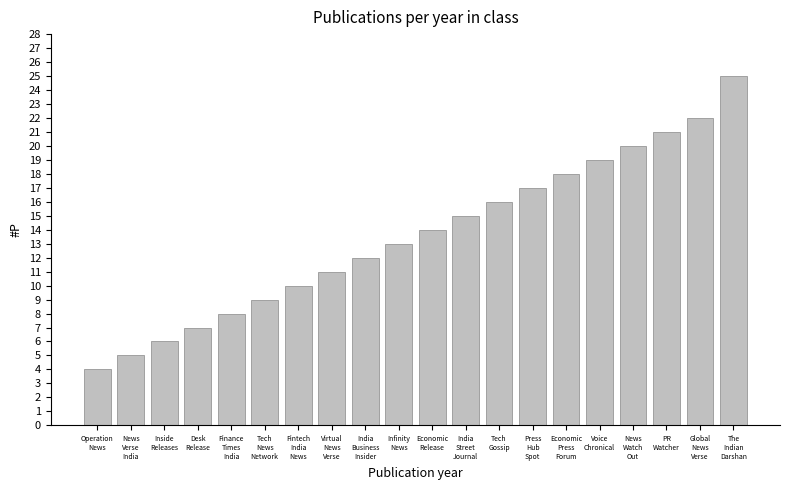

Reading left to right, extract all data points from this chart.

4	5	6	7	8	9	10	11	12	13	14	15	16	17	18	19	20	21	22	25